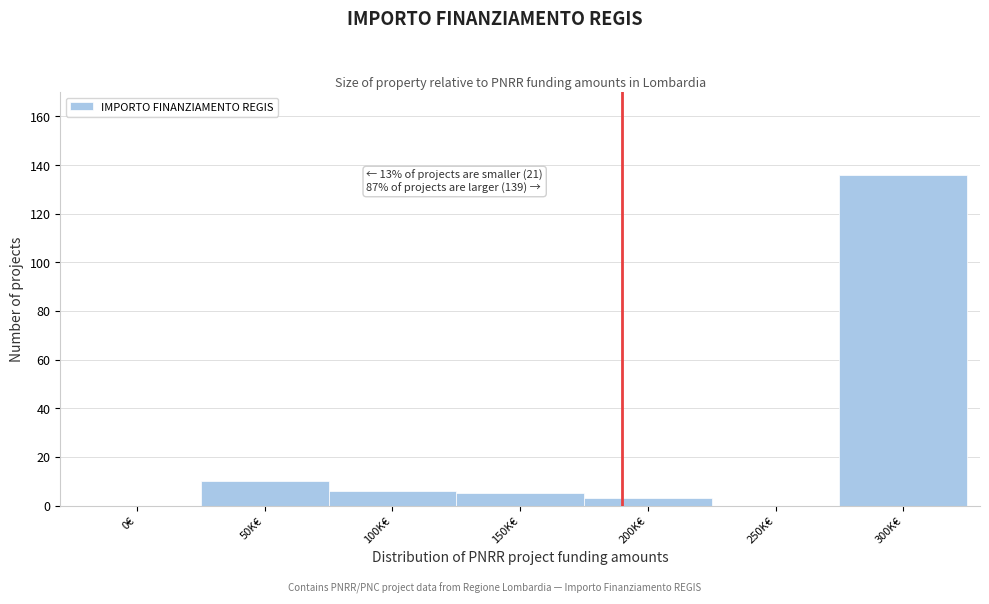

Reading left to right, extract all data points from this chart.

0€=0	50K€=10	100K€=6	150K€=5	200K€=3	250K€=0	300K€=136